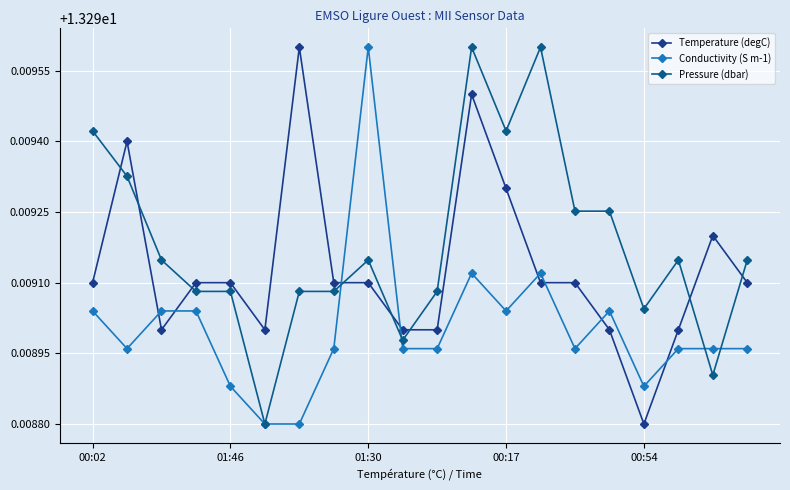

What is the value of the Pressure (dbar) point at the 8th from the left?

13.3